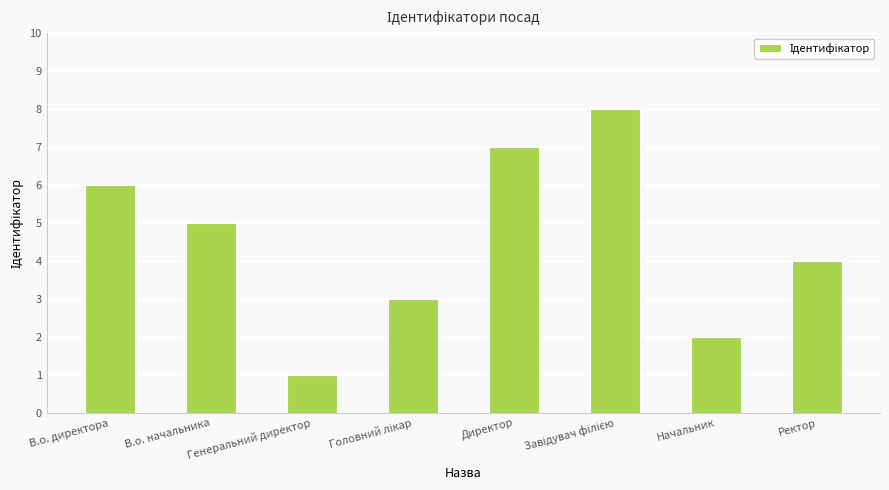

Between Директор and В.о. директора, which is larger?

Директор